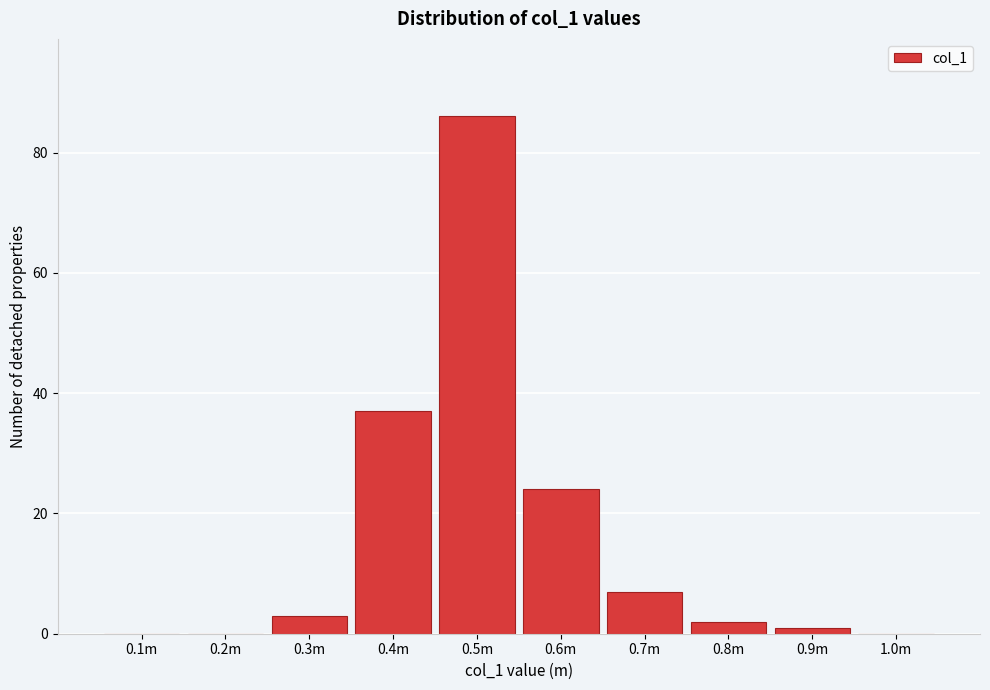

Reading right to left, transcribe all the data shown in this chart.

1.0m=0	0.9m=1	0.8m=2	0.7m=7	0.6m=24	0.5m=86	0.4m=37	0.3m=3	0.2m=0	0.1m=0